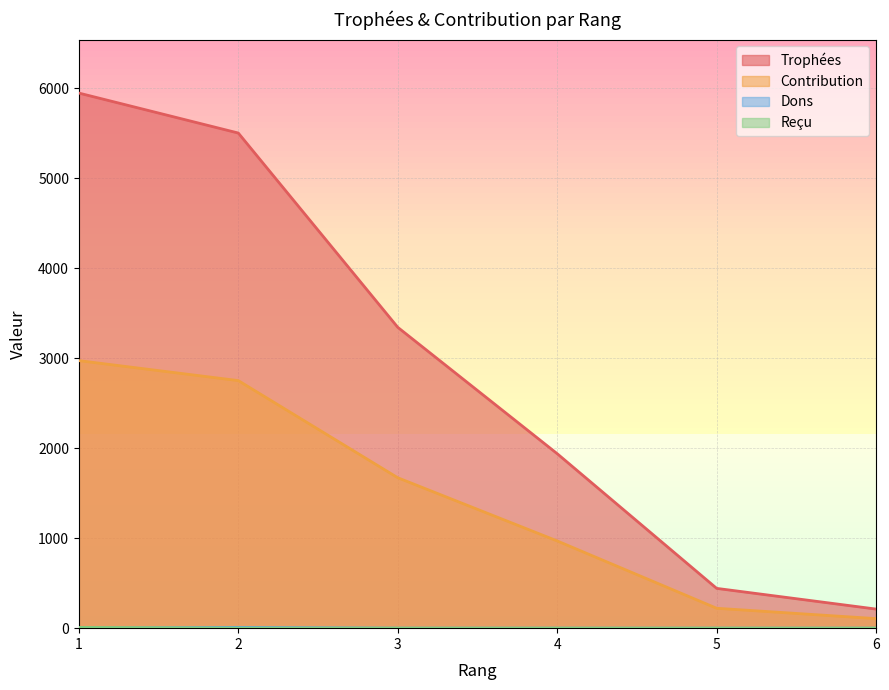

Where does the Trophées series first go above 3342?

1